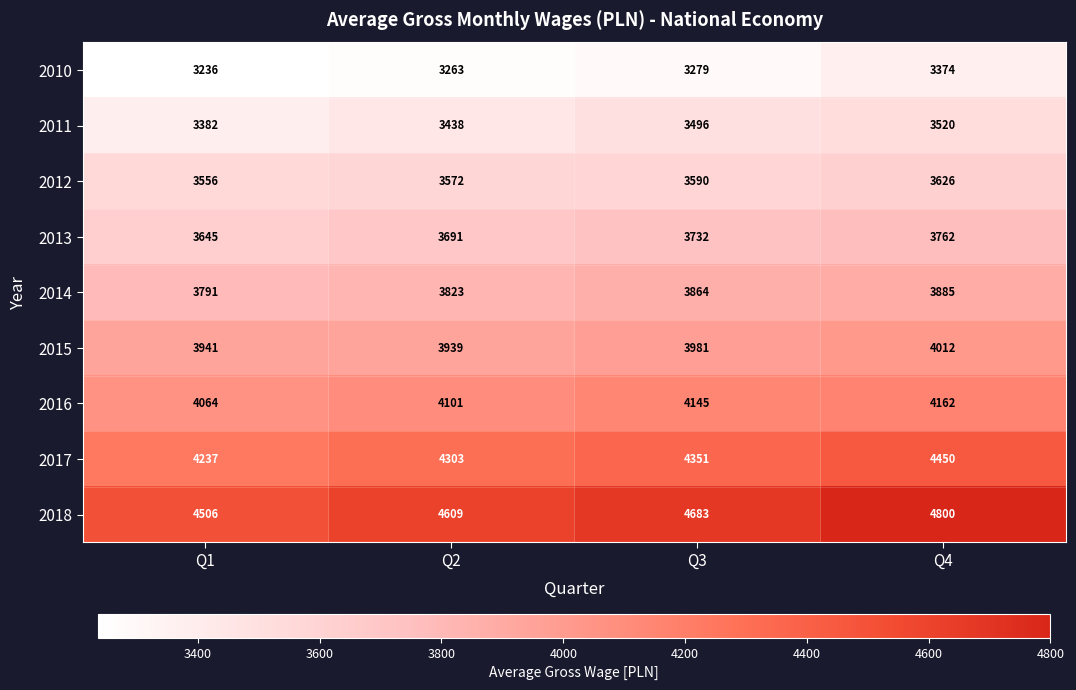

How many 2016 values are between 4101 and 4162?

3